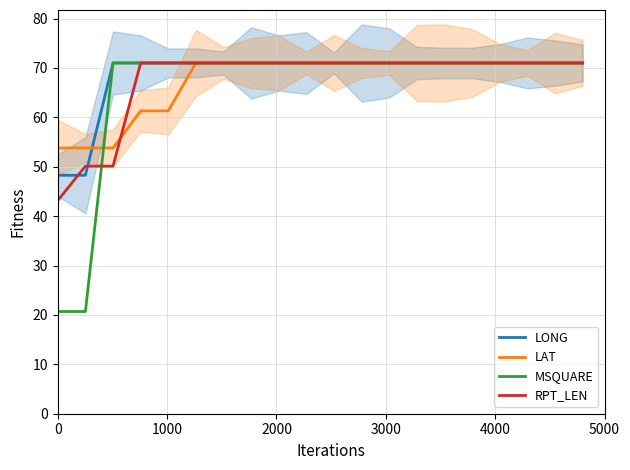

What is the minimum value for LONG?

48.3